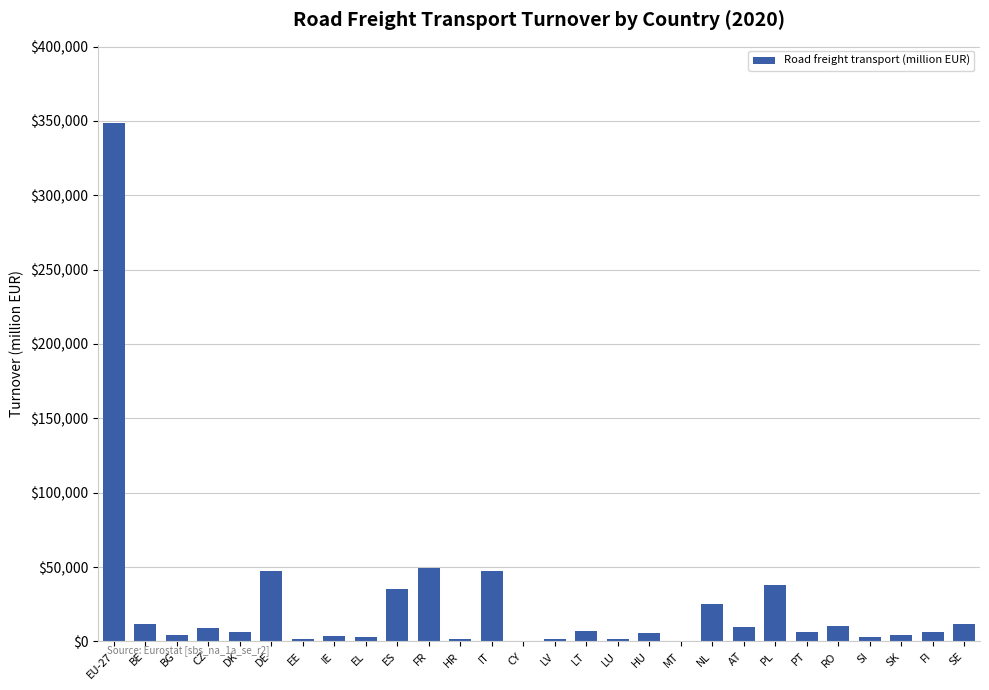

True or false: the data shows 74876.0 at FR.

False